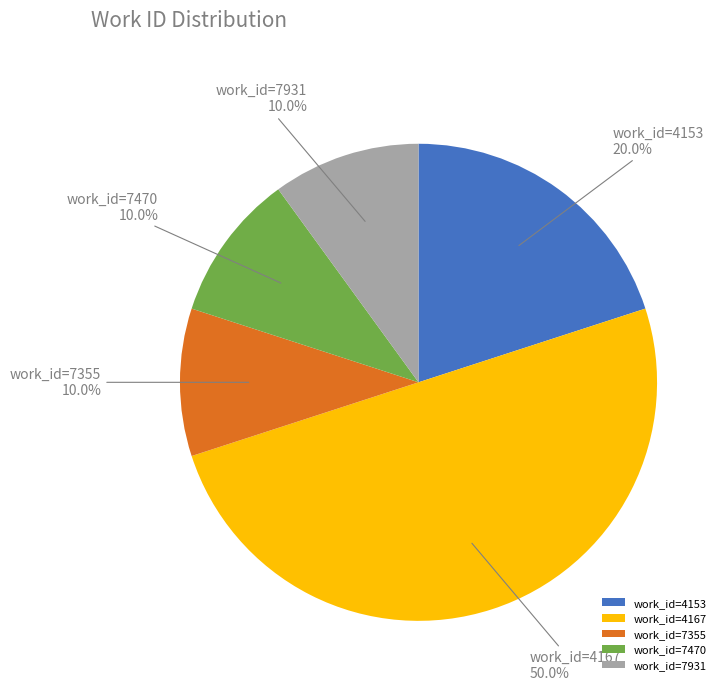

Which category has the biggest portion of the pie?

work_id=4167